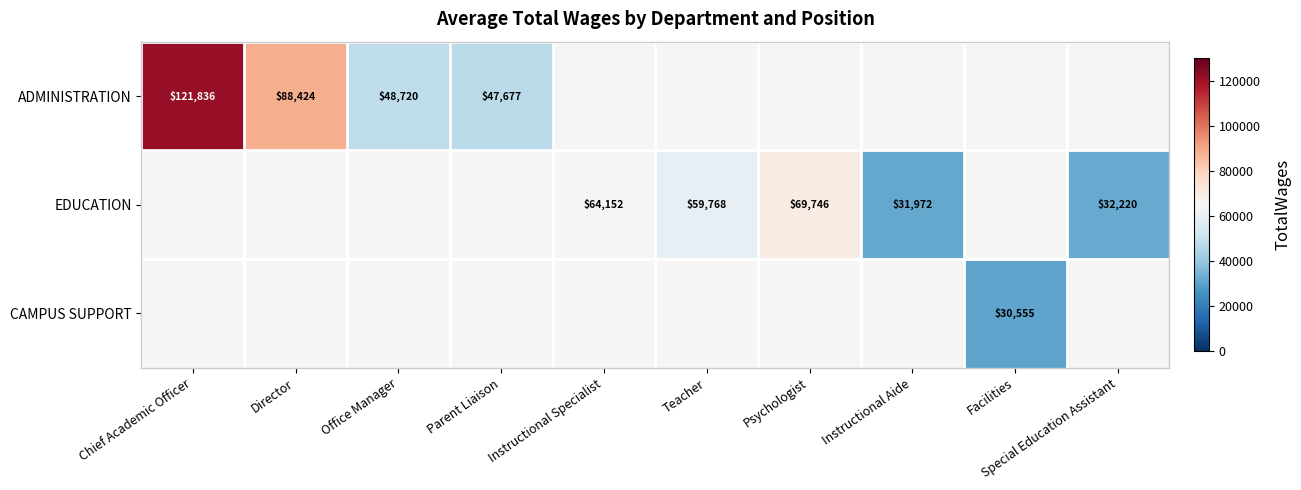

The value of ADMINISTRATION at Office Manager is 76020. True or false?

False